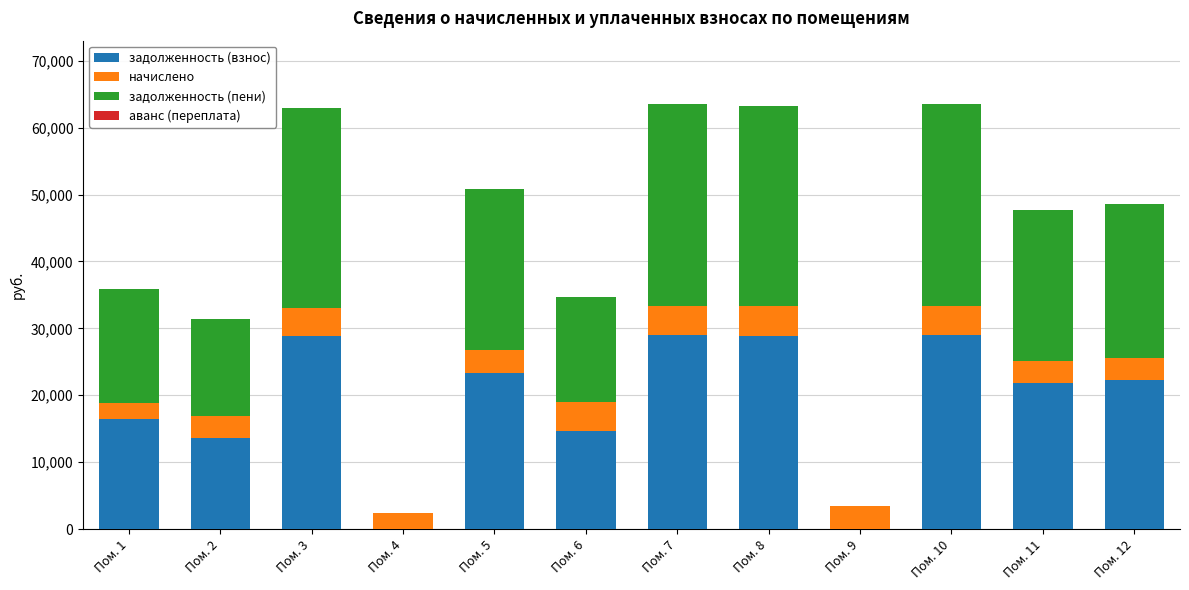

What is the total value across all series at Пом. 2?

31418.9